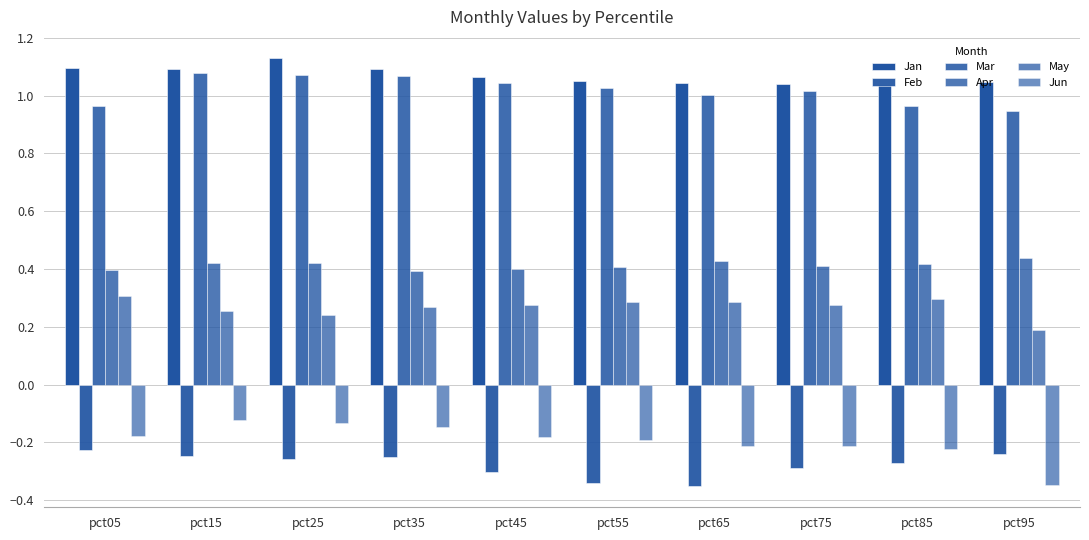

Does the chart contain any negative values?

Yes